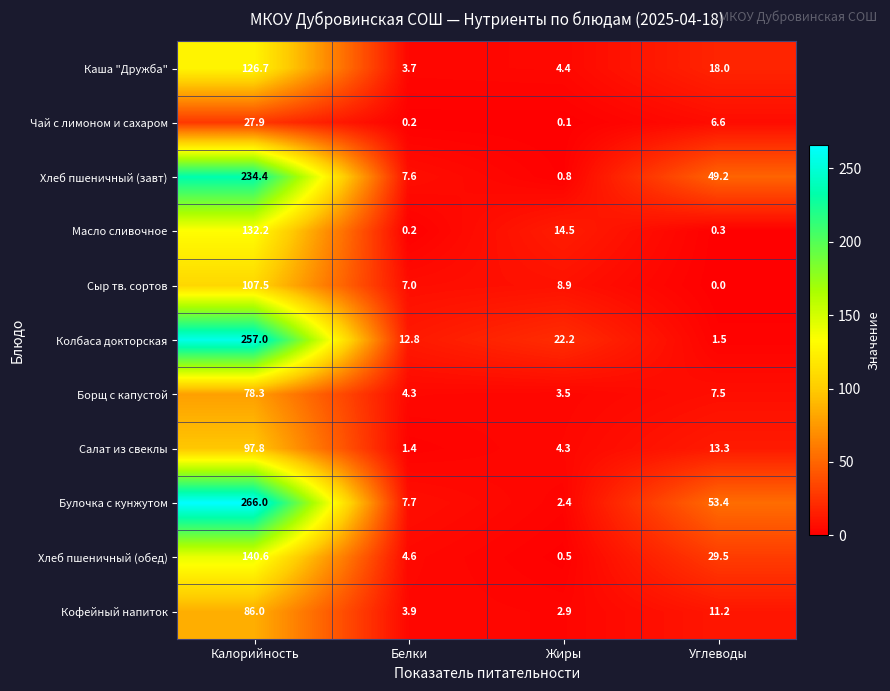

What is the spread (max minus min) of values at Жиры?

22.1